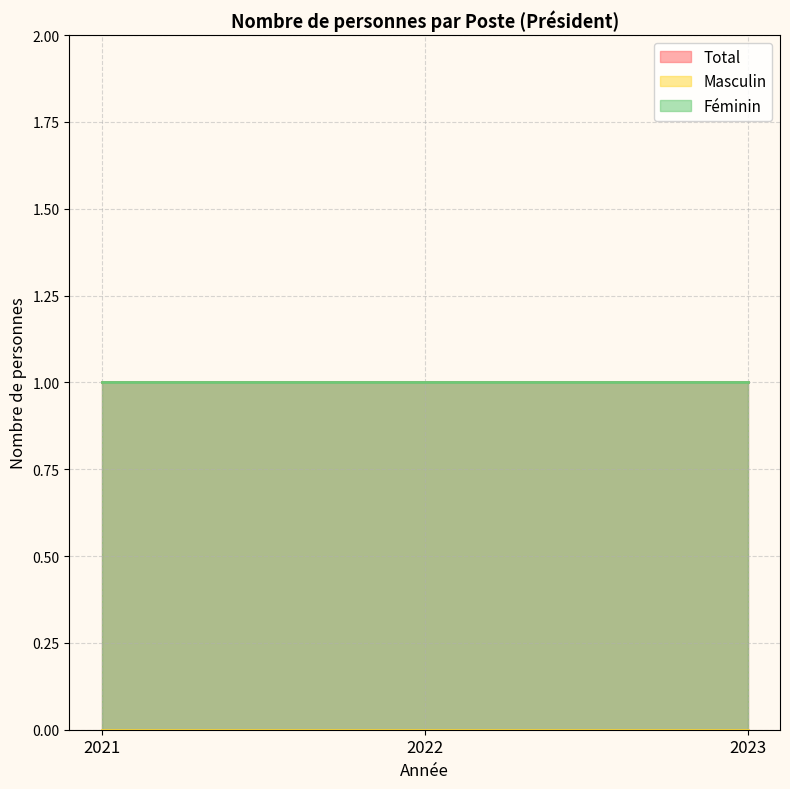

Which series has the largest total across all categories?

Total